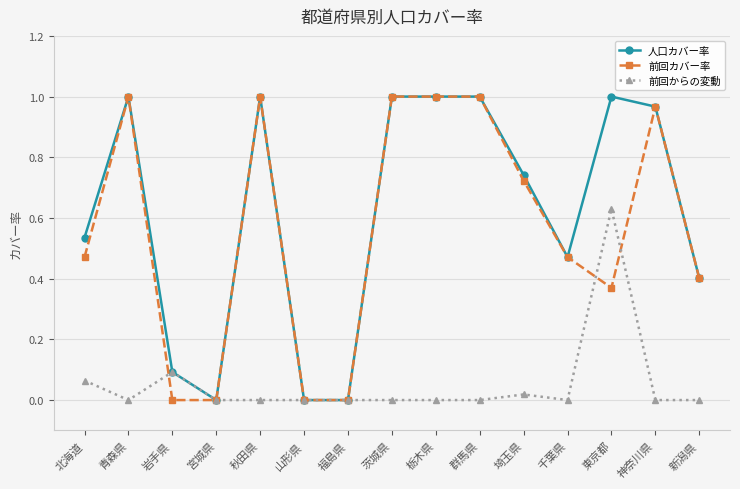

Is the value of 人口カバー率 at 神奈川県 greater than the value of 前回カバー率 at 埼玉県?

Yes